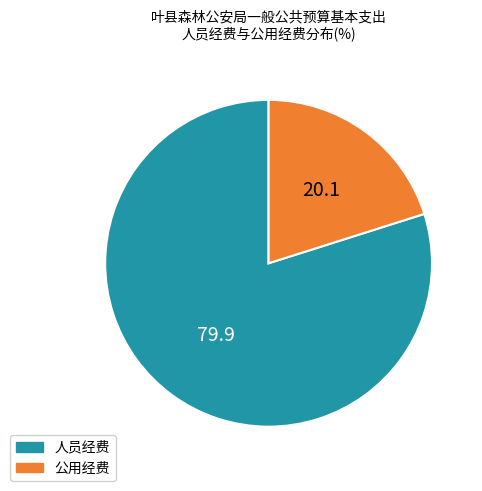

Rank the categories by value from highest to lowest.

人员经费, 公用经费